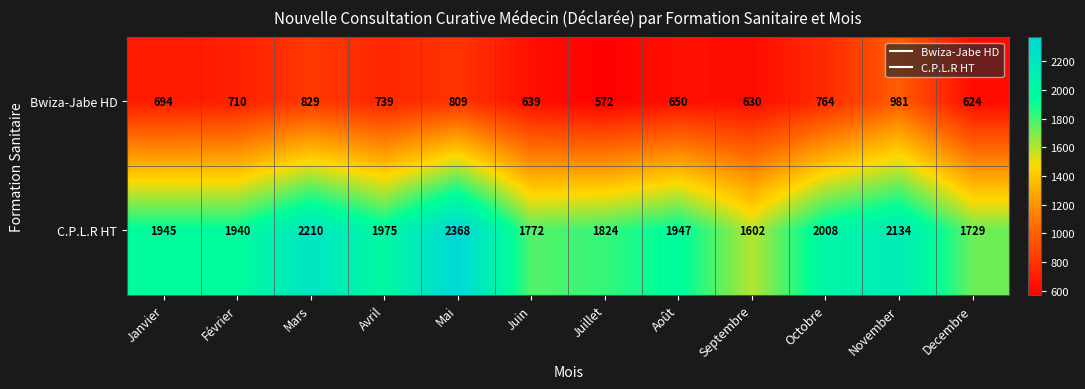

The C.P.L.R HT series shows 2368 at Mai. True or false?

True